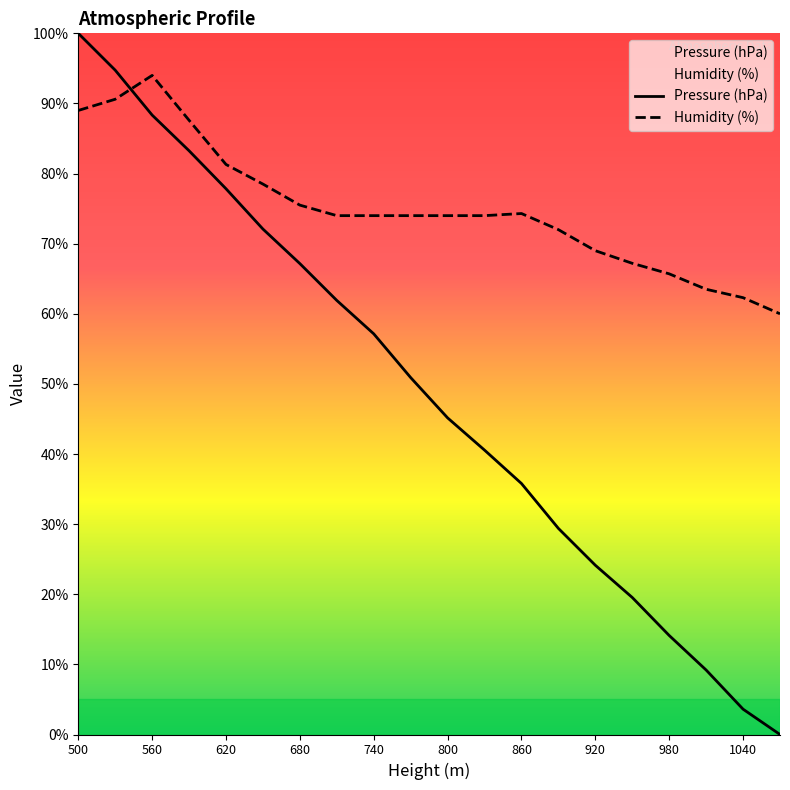

True or false: Humidity (%) has more than 0 interior local peaks.

True